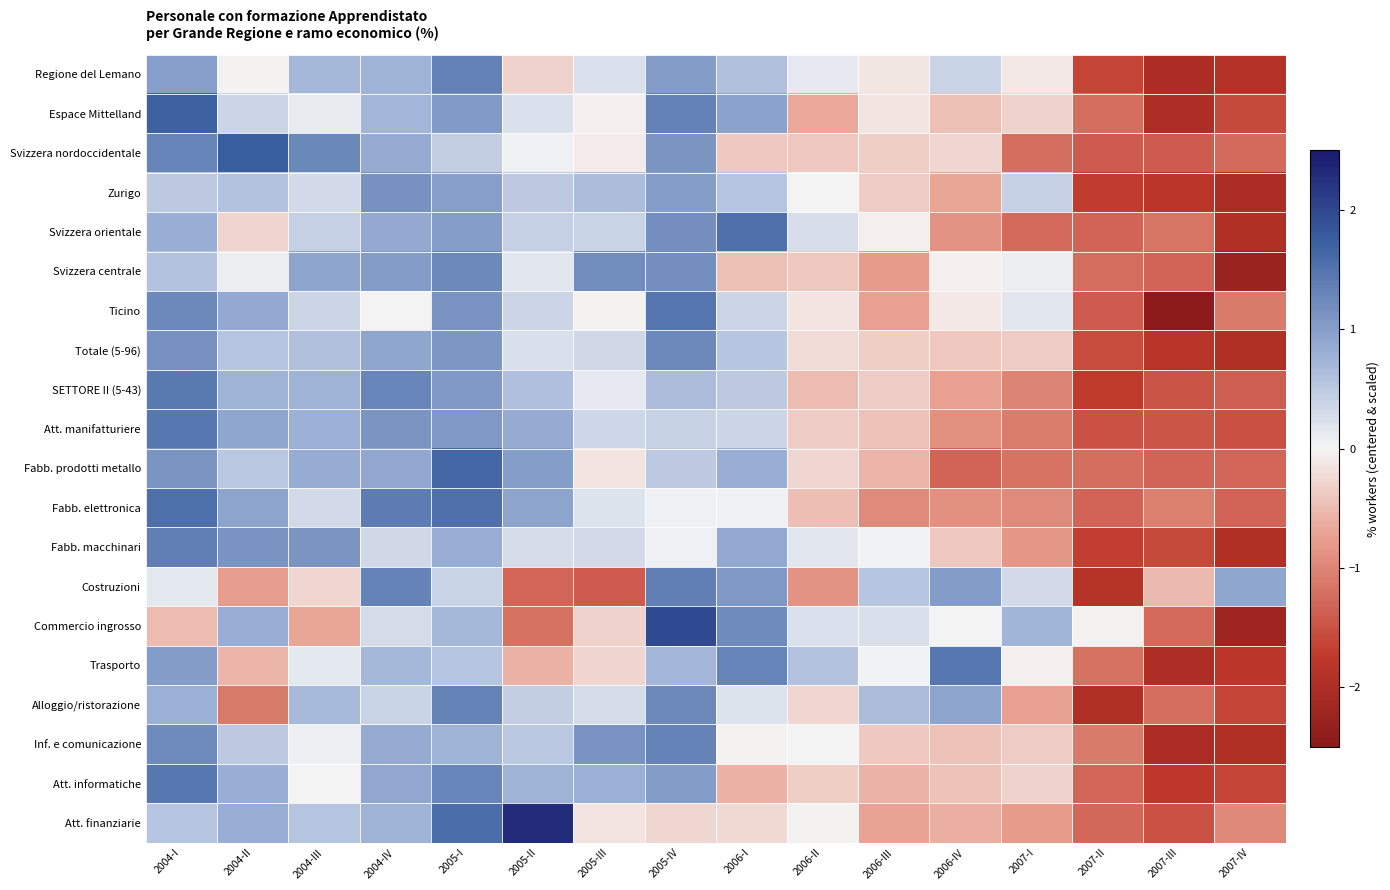

Rank the series by their maximum value, from lowest to highest.

Zurigo, Svizzera centrale, Totale (5-96), Inf. e comunicazione, Alloggio/ristorazione, Regione del Lemano, Costruzioni, Fabb. macchinari, SETTORE II (5-43), Att. informatiche, Trasporto, Att. manifatturiere, Ticino, Svizzera orientale, Fabb. elettronica, Fabb. prodotti metallo, Espace Mittelland, Svizzera nordoccidentale, Commercio ingrosso, Att. finanziarie